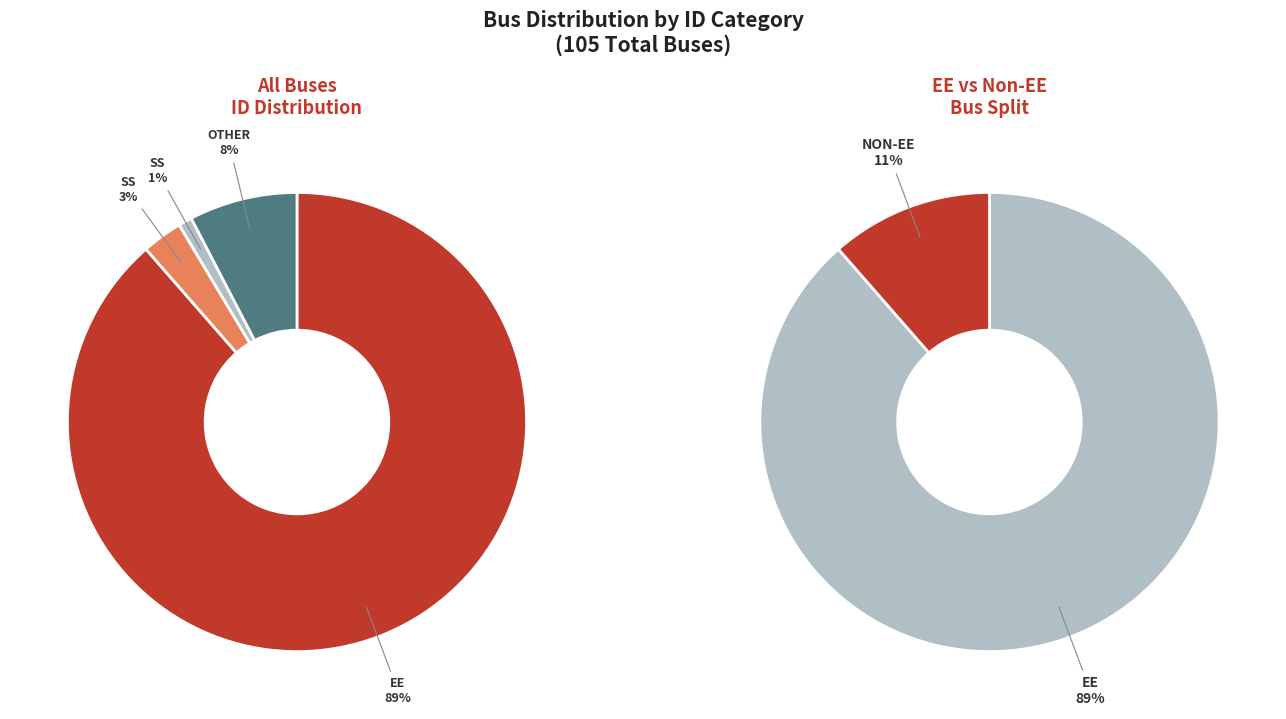

To the nearest percent, what is the difference between the other and ss slice percentages?

6%